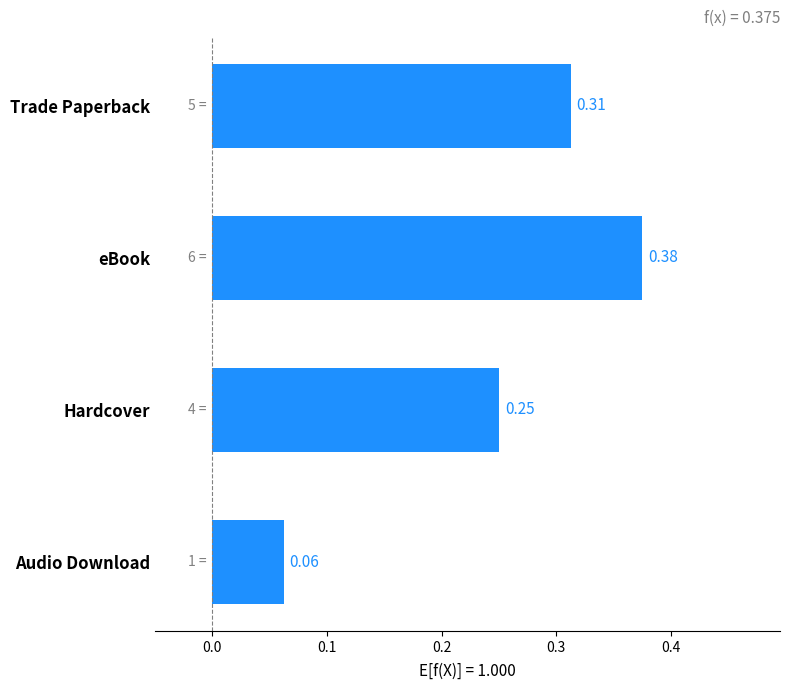

Does the chart contain any negative values?

No